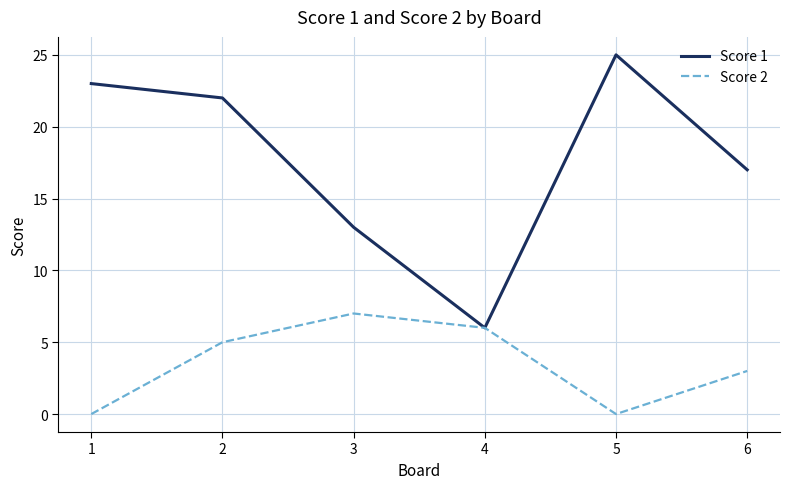

Rank the series by their maximum value, from highest to lowest.

Score 1, Score 2